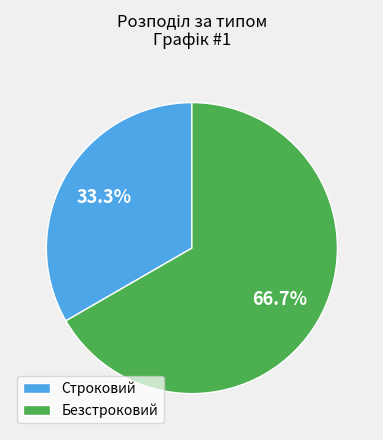

What is the largest slice in the pie chart?

Безстроковий